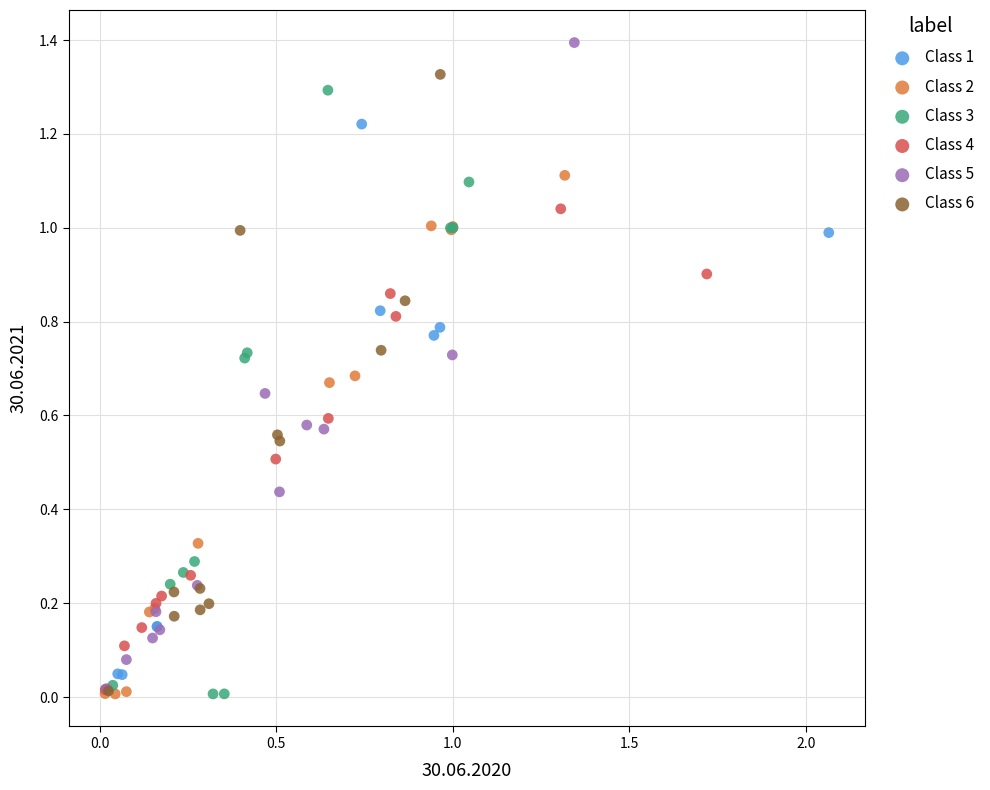

Which series reaches the maximum Y coordinate?

Class 5